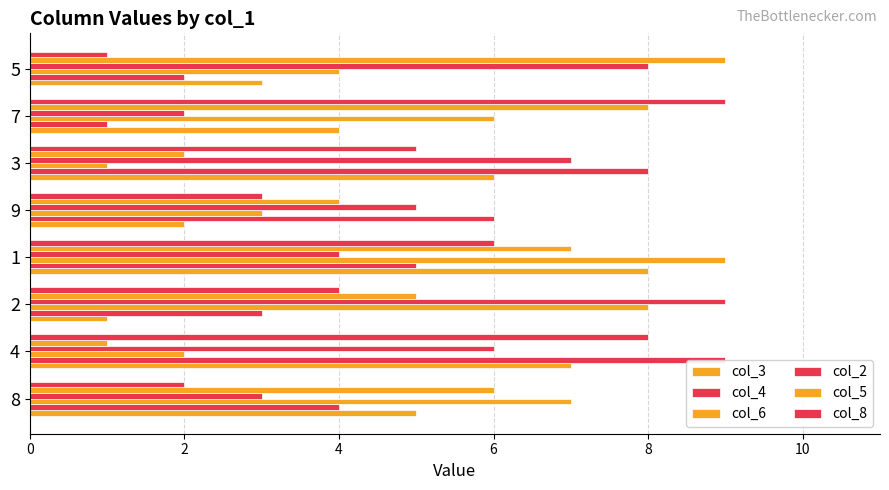

Reading left to right, extract all data points from this chart.

col_3: 5	7	1	8	2	6	4	3
col_4: 4	9	3	5	6	8	1	2
col_6: 7	2	8	9	3	1	6	4
col_2: 3	6	9	4	5	7	2	8
col_5: 6	1	5	7	4	2	8	9
col_8: 2	8	4	6	3	5	9	1